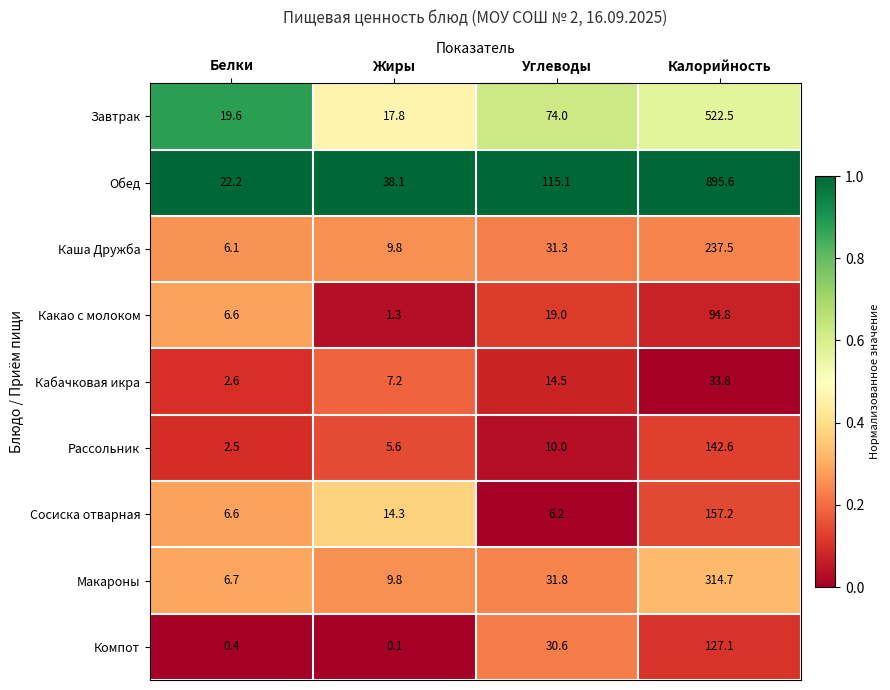

At which category does the chart reach its minimum across all series?

Жиры